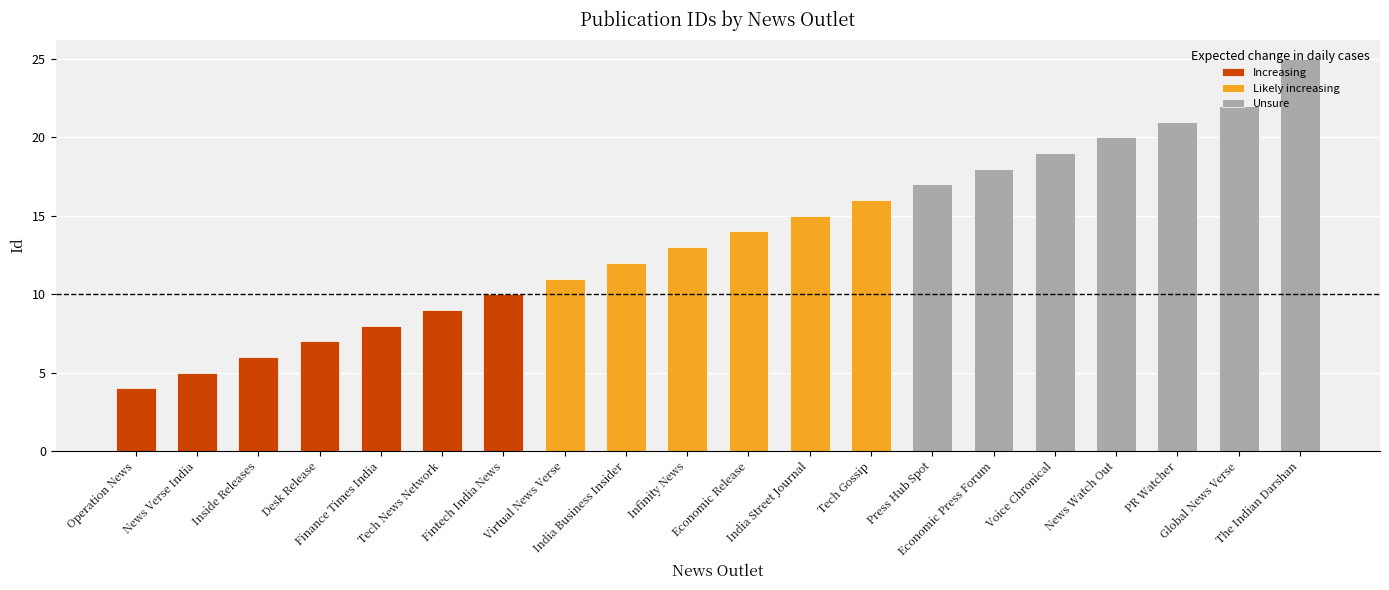

True or false: the data shows 19 at Voice Chronical.

True